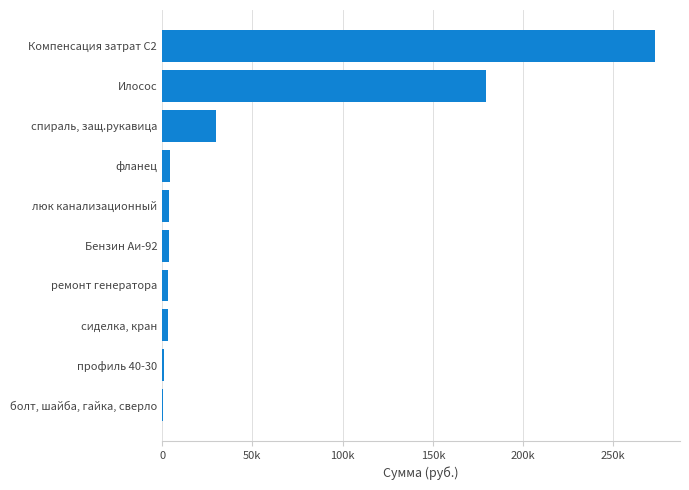

What is the maximum value shown in the chart?

273276.8